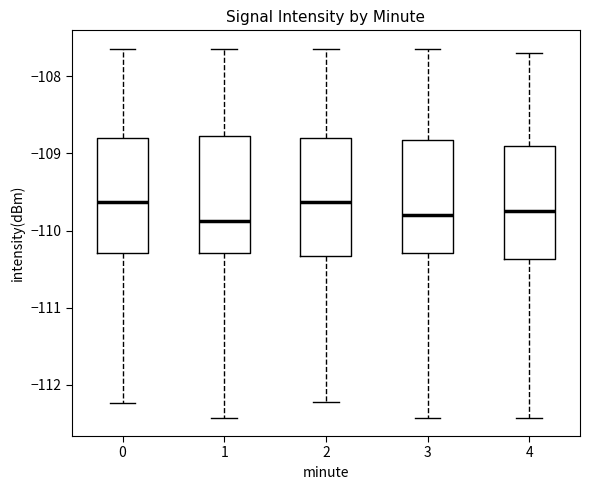

Reading left to right, read every box against the y-axis: the position of its median line, the range the box covers, and the ends of its whiskers. The values are not printed on the chart, so give them approximately, as read against the axis.

0: median -109.6, box -110.3 to -108.8, whiskers -112.2 to -107.6
1: median -109.9, box -110.3 to -108.8, whiskers -112.4 to -107.6
2: median -109.6, box -110.3 to -108.8, whiskers -112.2 to -107.6
3: median -109.8, box -110.3 to -108.8, whiskers -112.4 to -107.6
4: median -109.7, box -110.4 to -108.9, whiskers -112.4 to -107.7